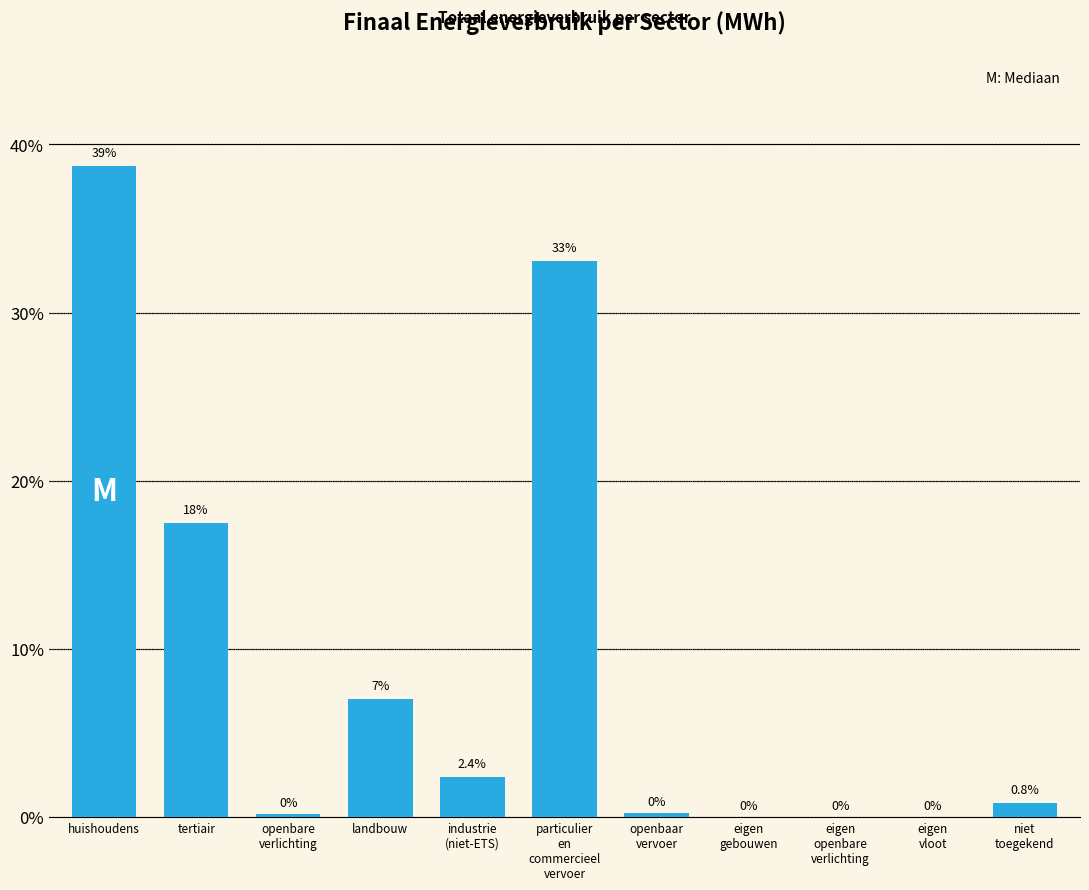

Which category has the highest value across all series?

huishoudens